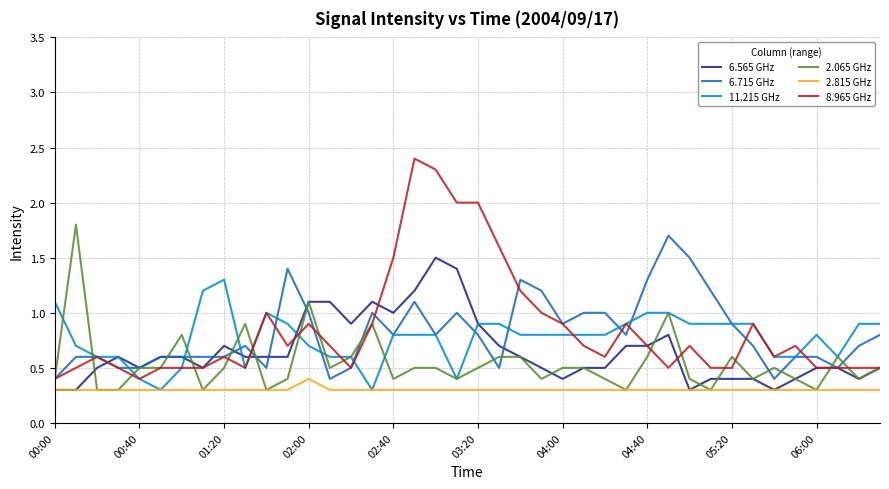

Which series has the largest range (max minus min)?

8.965 GHz